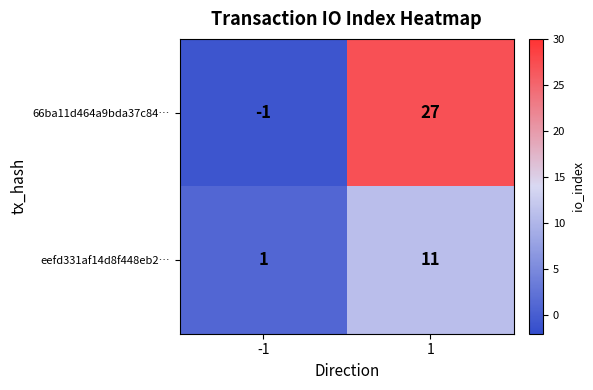

Is the value of eefd331af14d8f448eb2… at 1 greater than the value of 66ba11d464a9bda37c84… at -1?

Yes